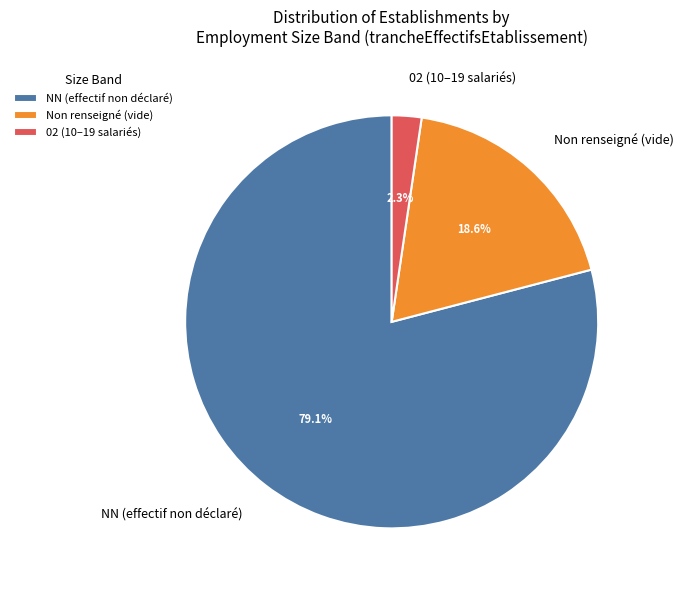

How many segments does this pie chart have?

3